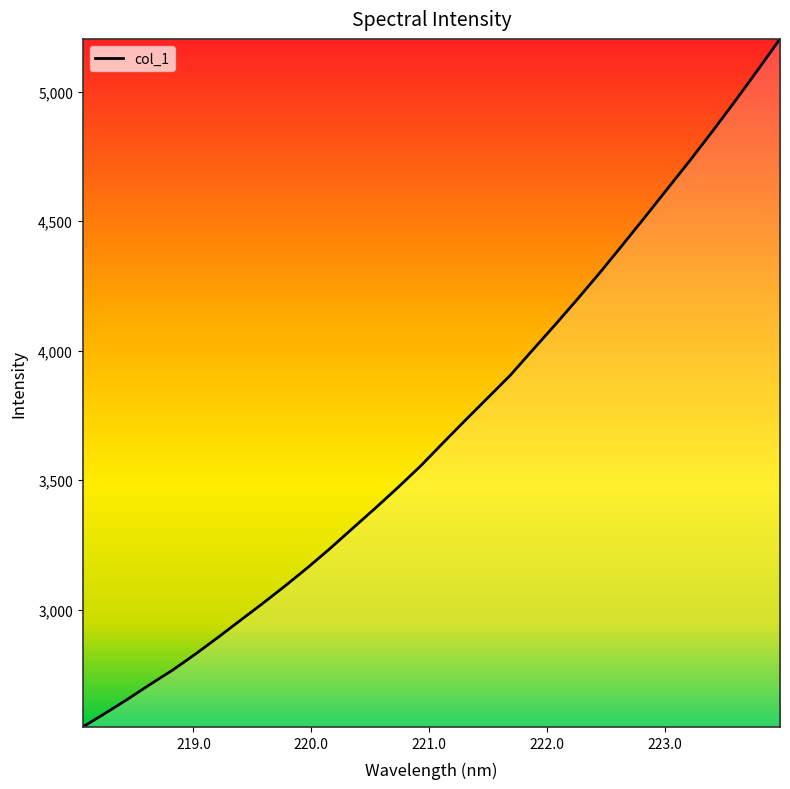

How many series are shown in this chart?

1